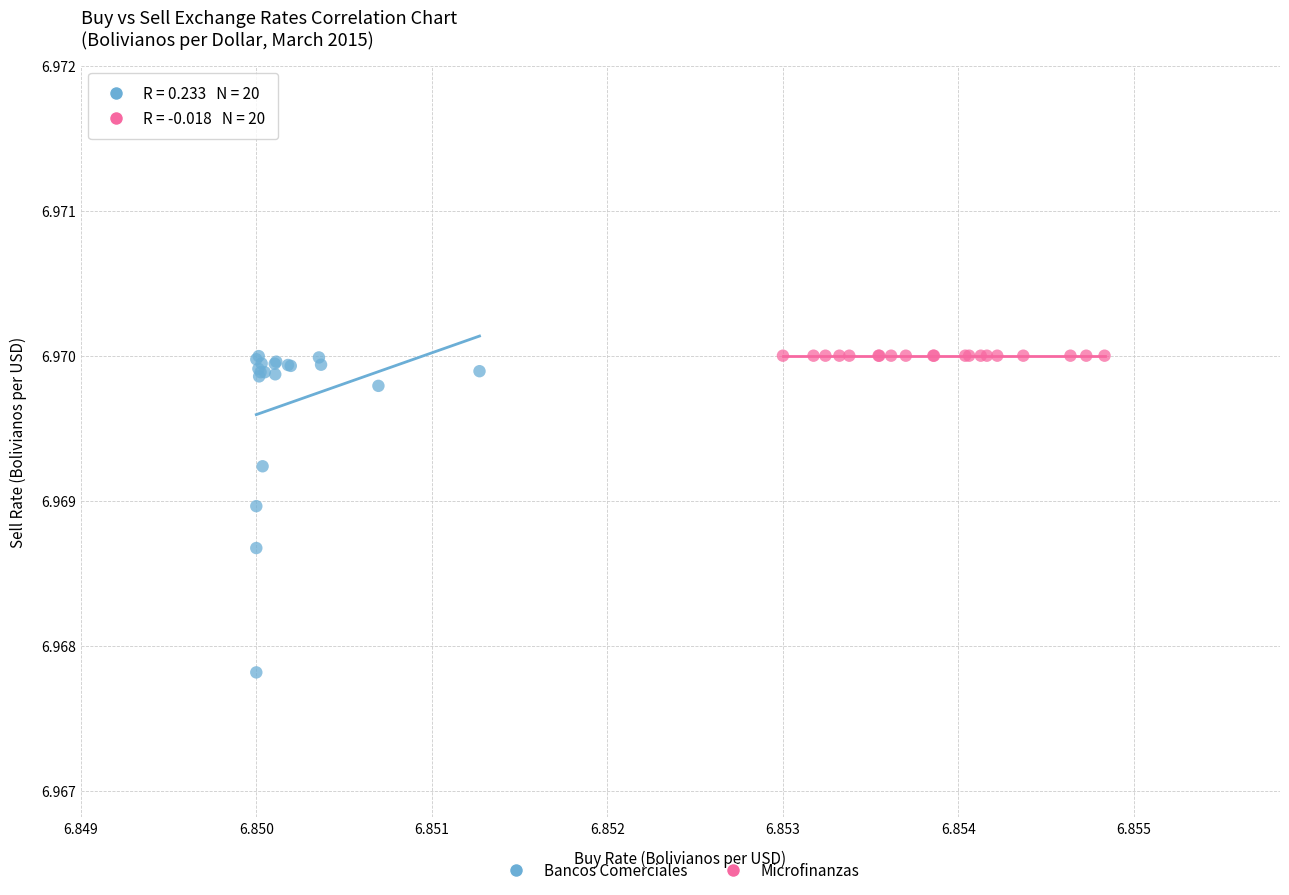

Which series has the widest spread of Y values?

Bancos Comerciales